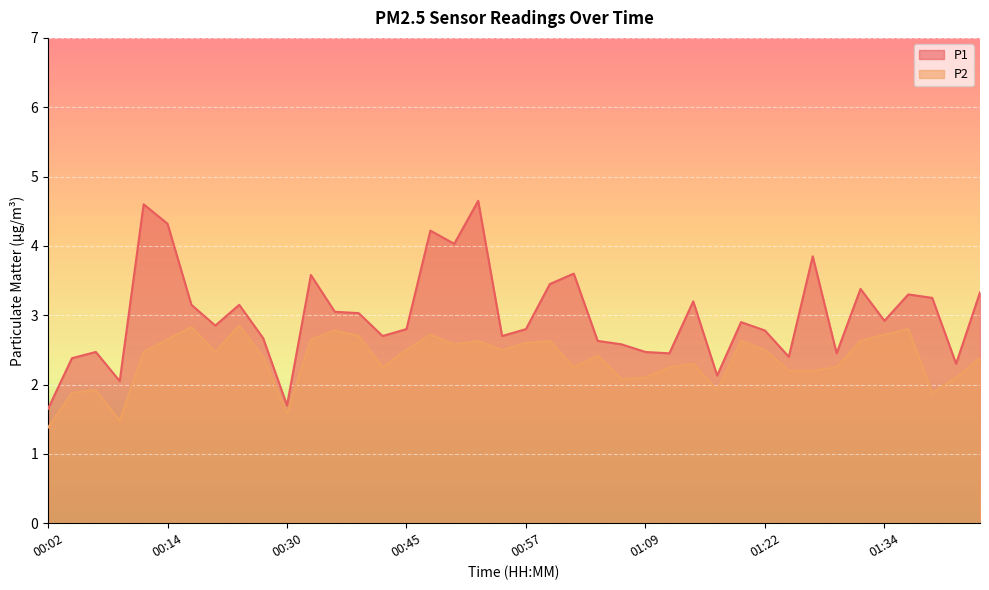

Which label corresponds to the largest value in the chart?

00:52